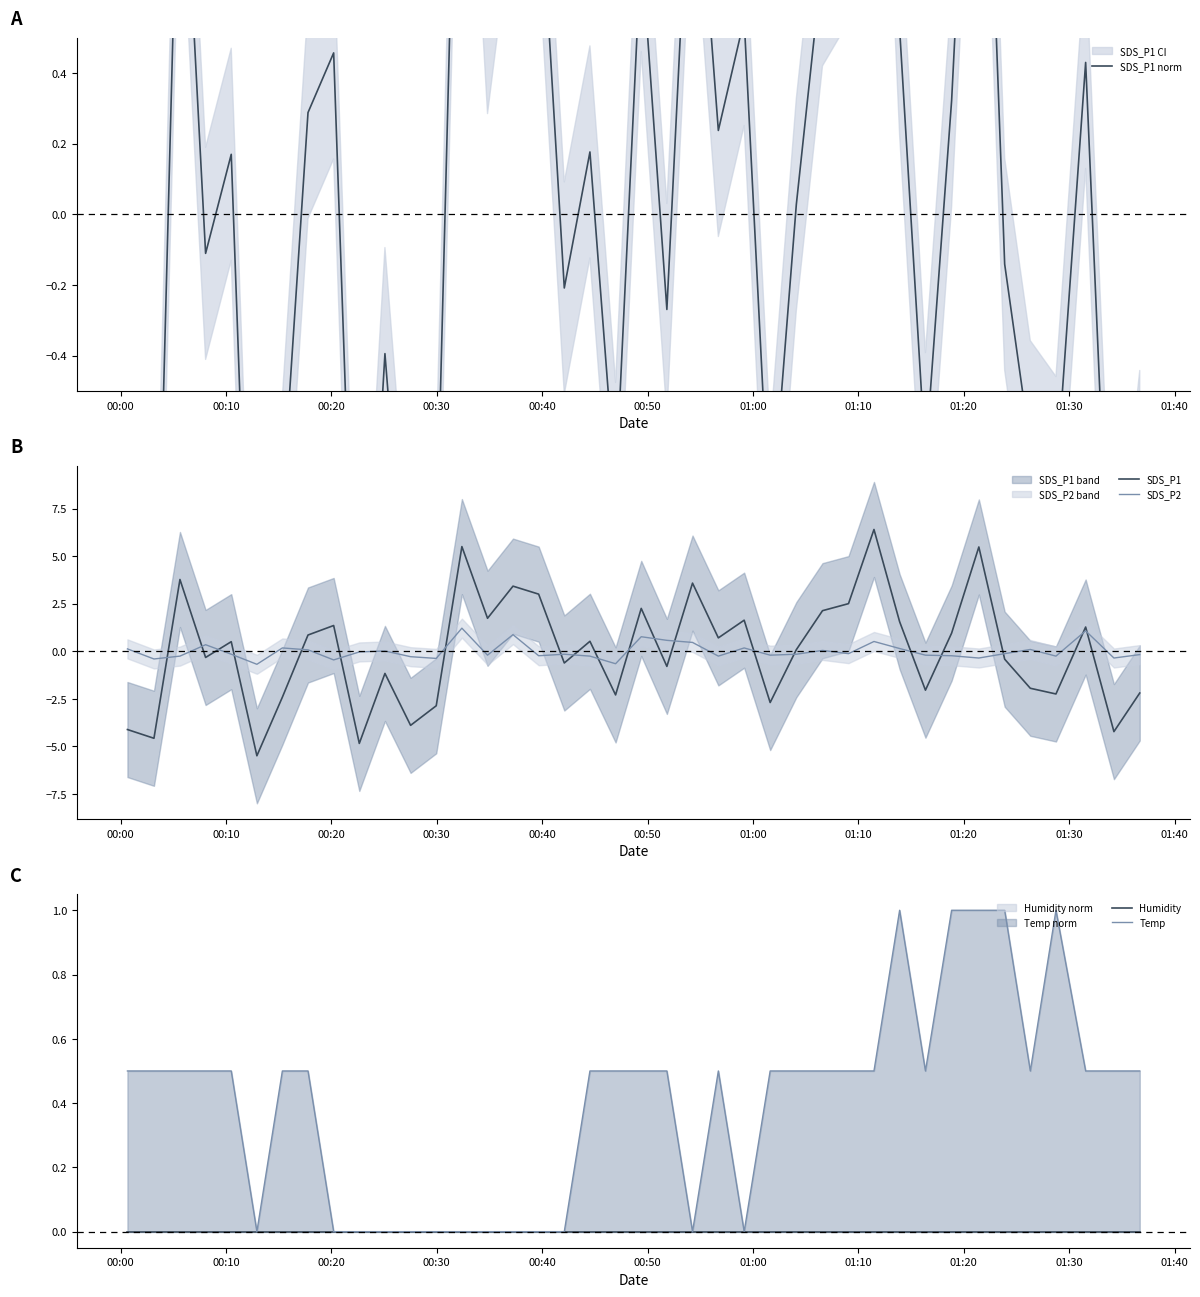

True or false: SDS_P2 and SDS_P1 cross at least once.

True